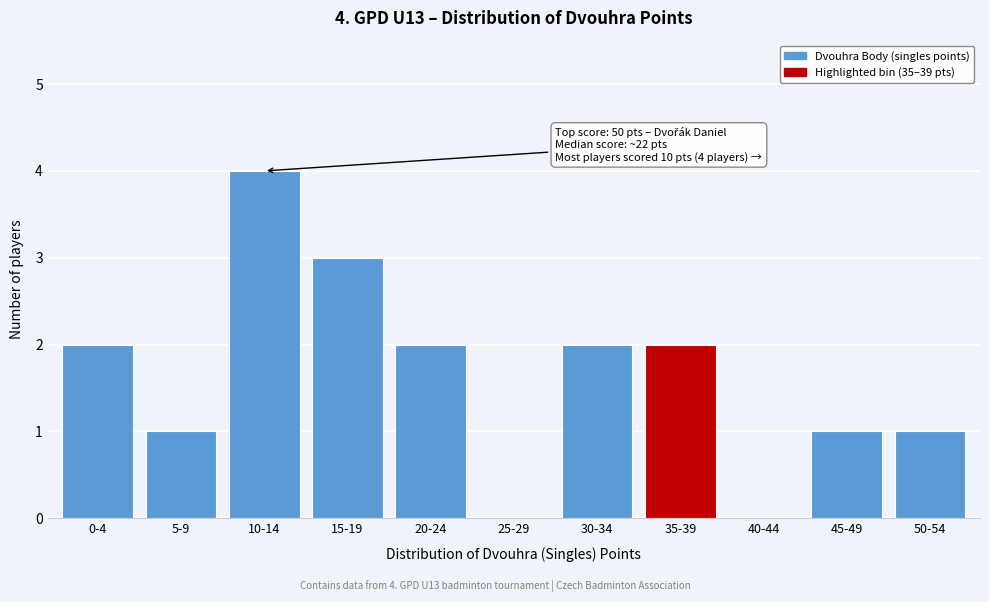

Reading left to right, list all the values displayed in this chart.

0-4=2	5-9=1	10-14=4	15-19=3	20-24=2	25-29=0	30-34=2	35-39=2	40-44=0	45-49=1	50-54=1